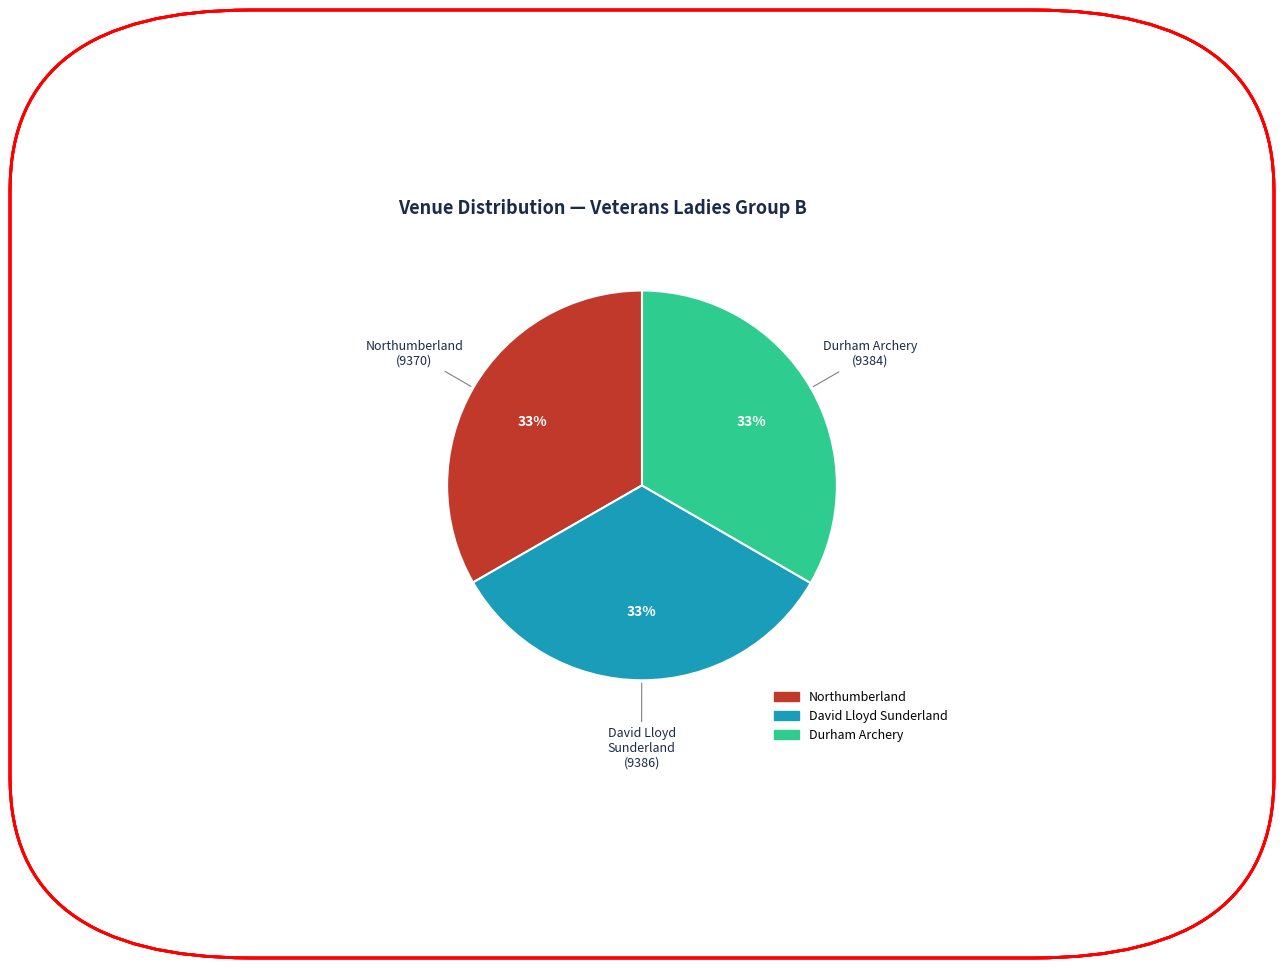

True or false: Northumberland accounts for 22% of the total.

False